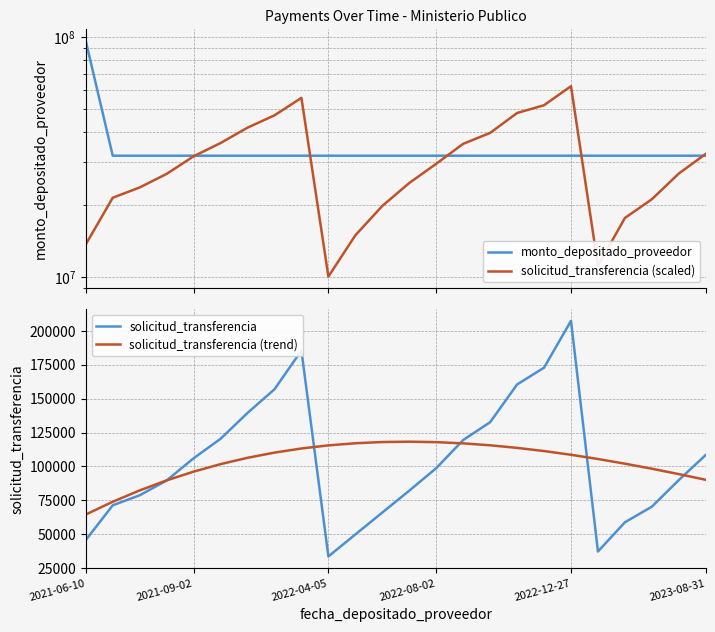

At which category does solicitud_transferencia reach its first local valley?

2022-04-05